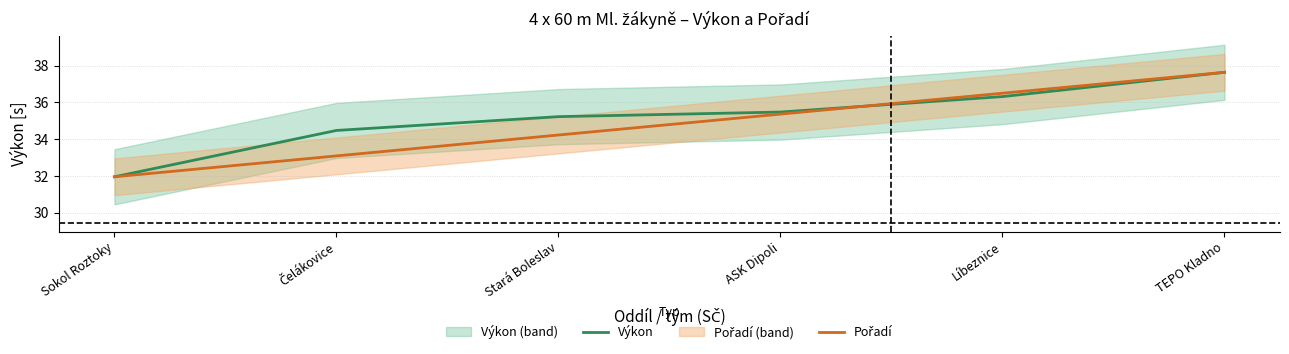

The Výkon series shows 22.4 at Stará Boleslav. True or false?

False